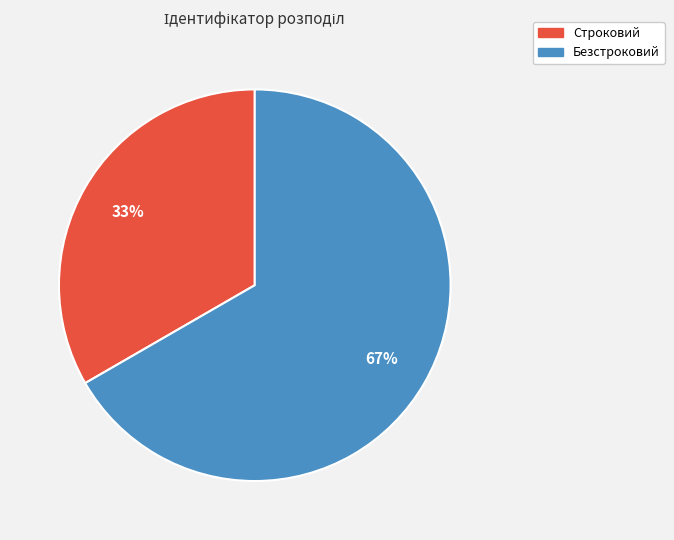

How many slices are in this pie chart?

2